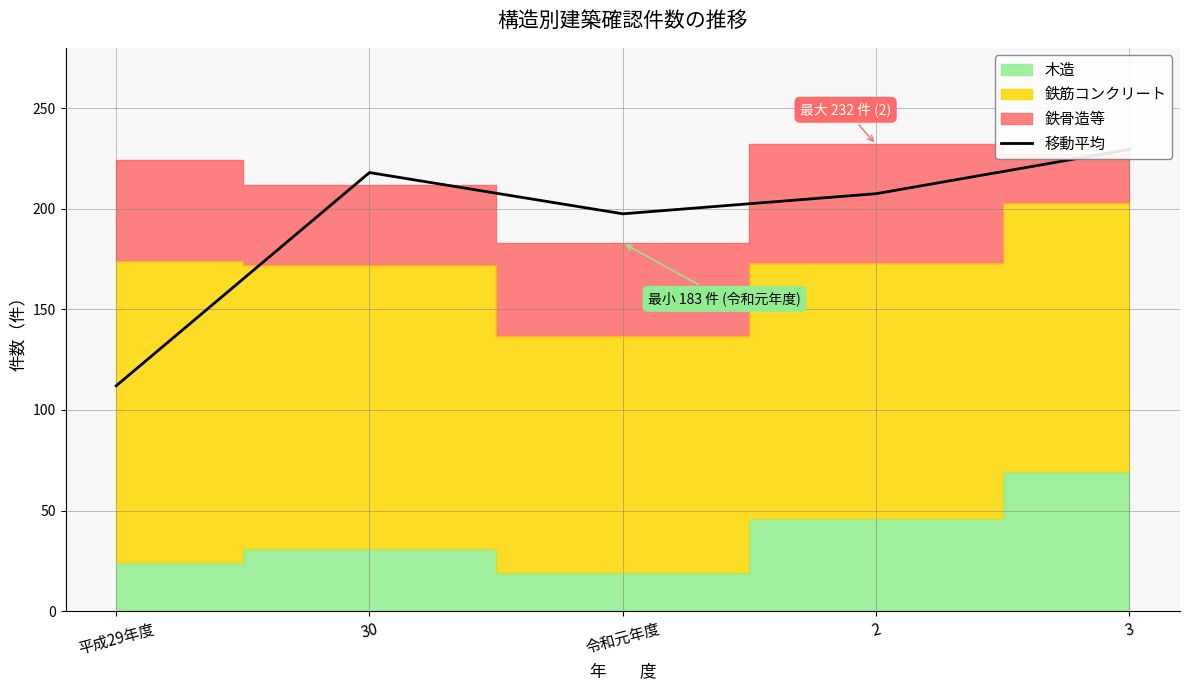

Reading left to right, transcribe all the data shown in this chart.

平成29年度=112.0	30=218.0	令和元年度=197.5	2=207.5	3=229.5